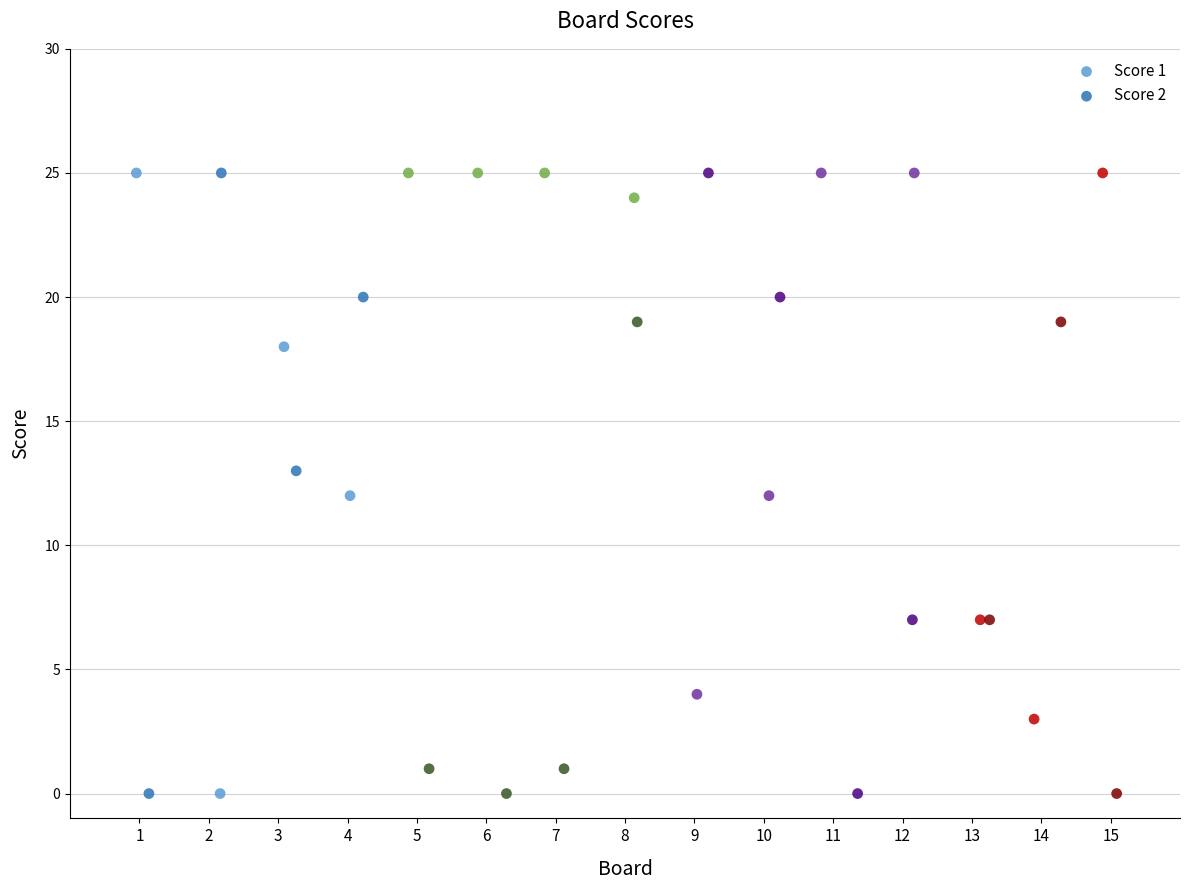

What are all the series names shown in the legend?

Score 1, Score 2